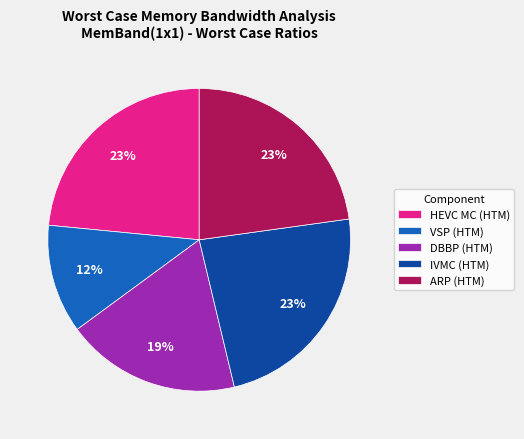

To the nearest percent, what is the combined percentage of HEVC MC (HTM) and VSP (HTM)?

35%